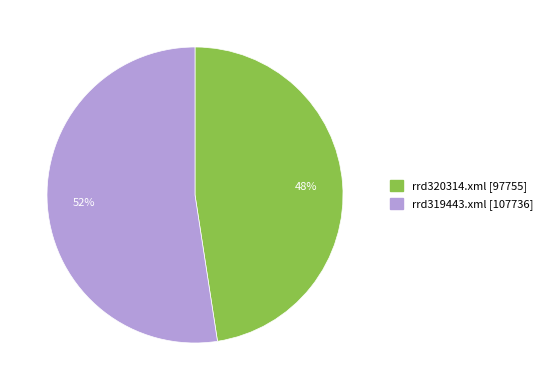

What is the smallest slice in the pie chart?

rrd320314.xml